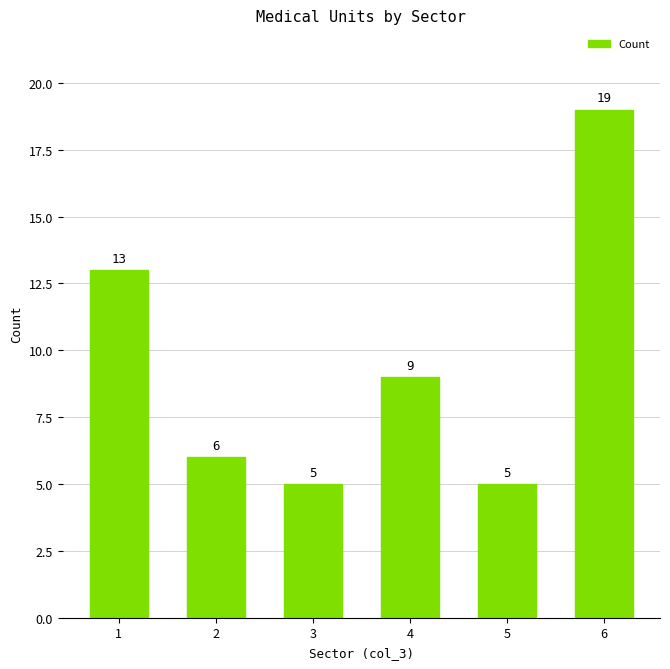

Reading left to right, transcribe all the data shown in this chart.

13	6	5	9	5	19